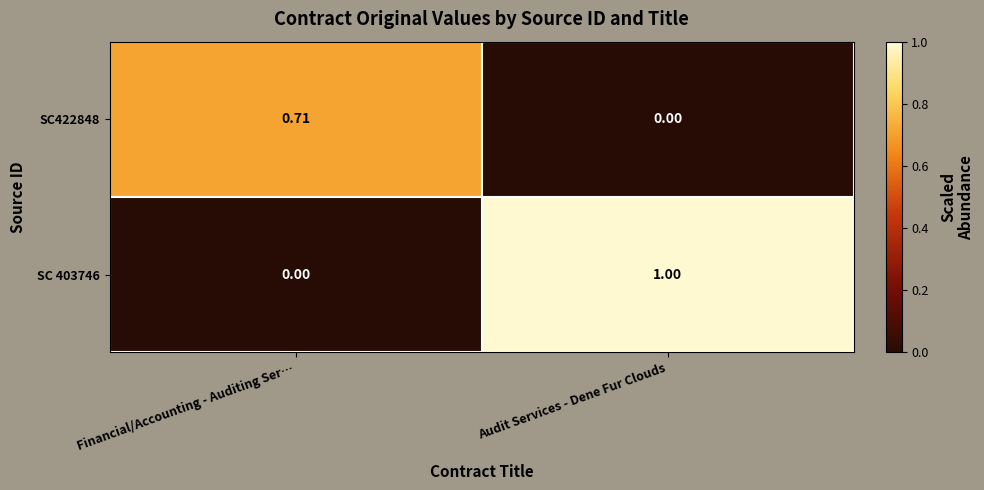

Rank the series at Financial/Accounting - Auditing Ser… from highest to lowest value.

SC422848, SC 403746